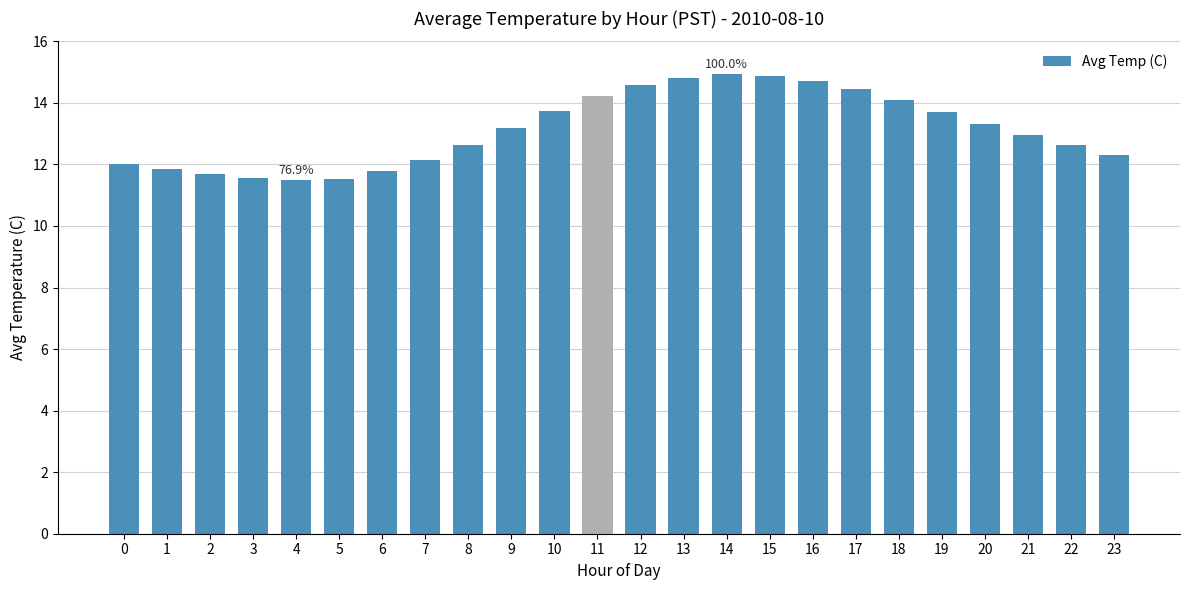

At which label is the value closest to 13?

21